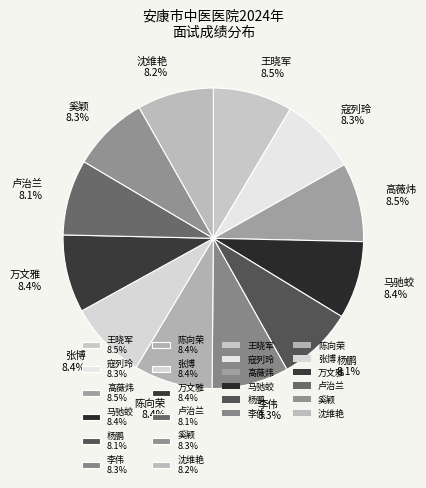

To the nearest percent, what portion does 卢治兰 represent?

8%